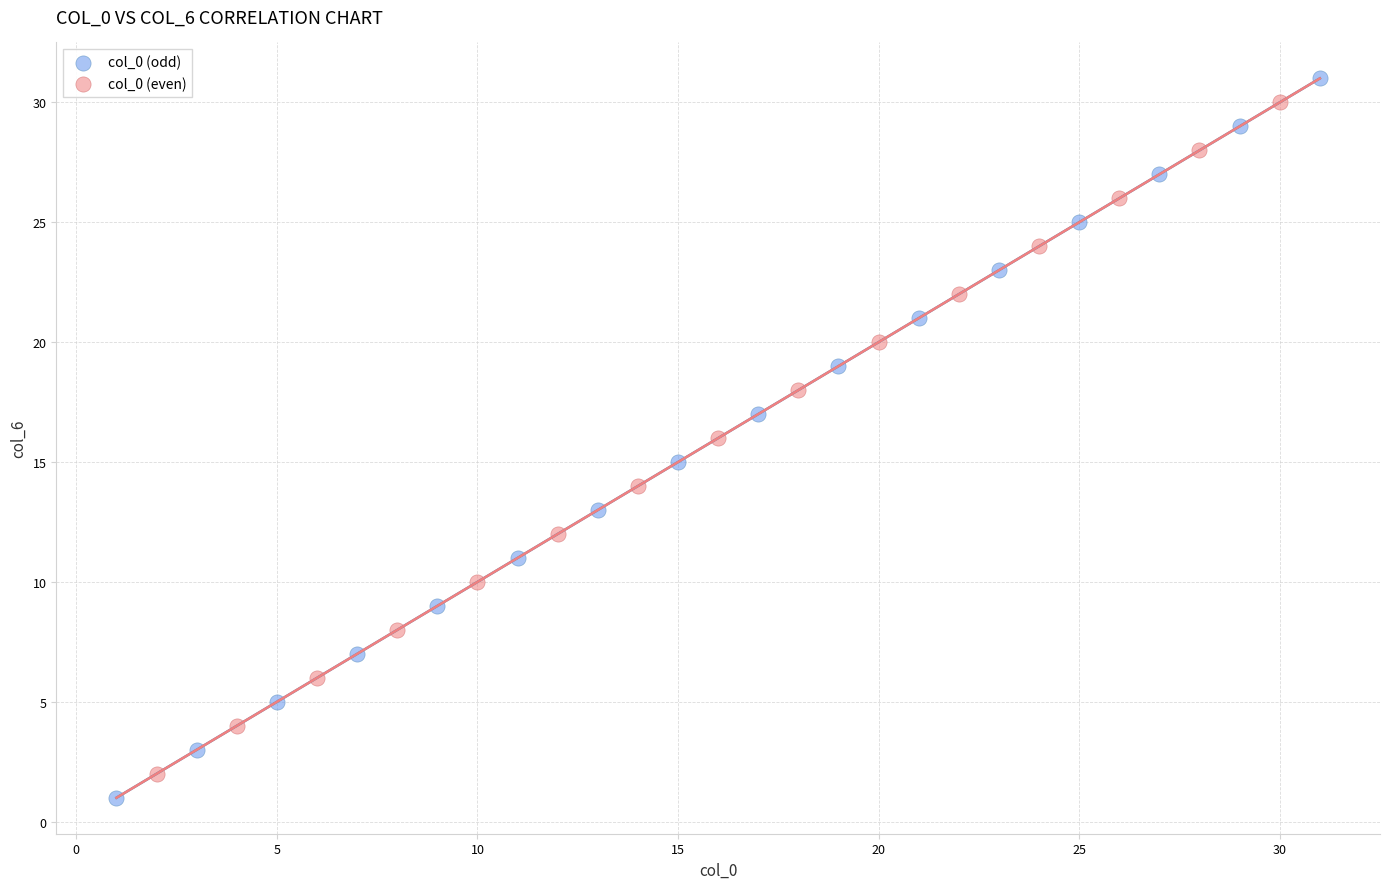

Which series has the widest spread of Y values?

col_0 (odd)